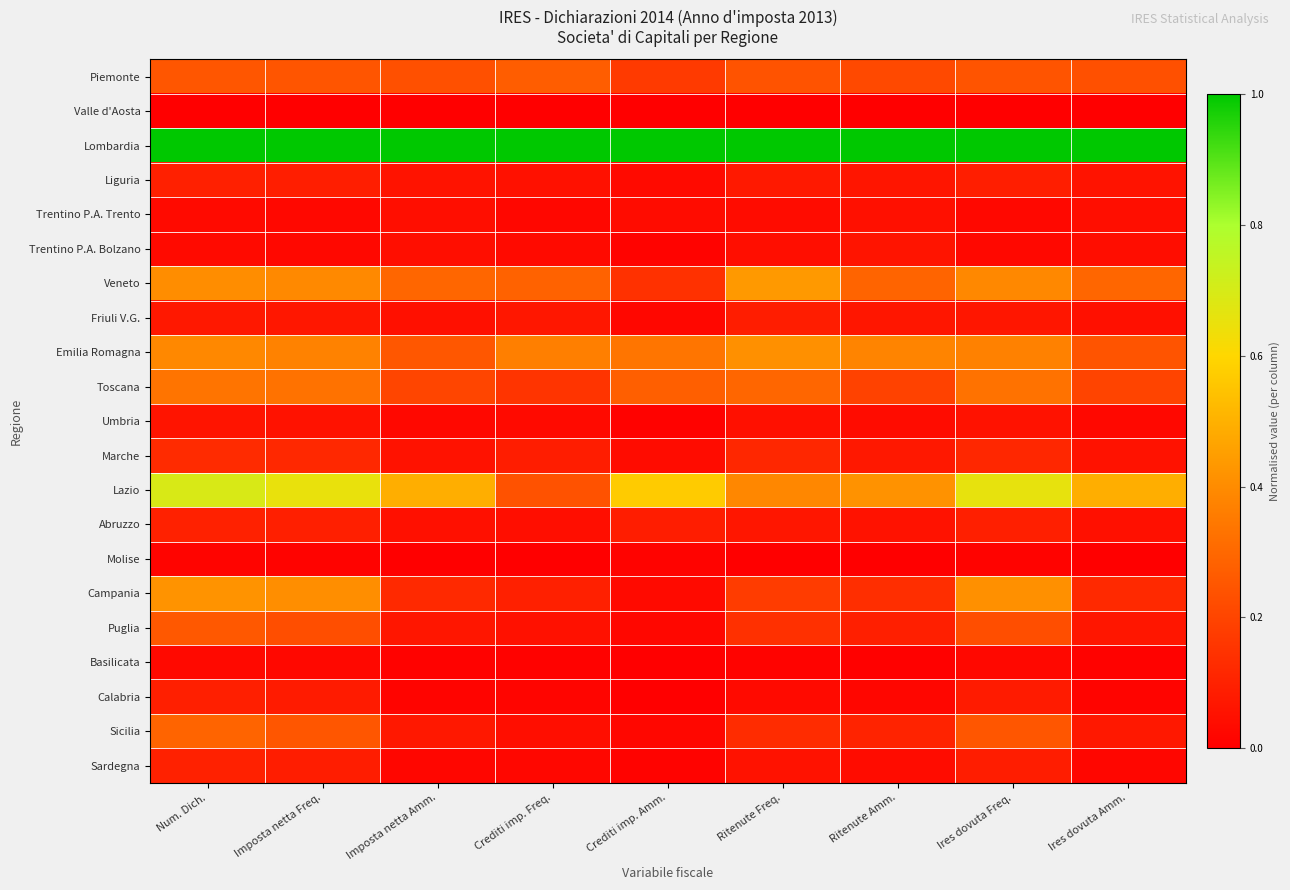

Between Ritenute Amm. and Num. Dich., which is larger?

Num. Dich.